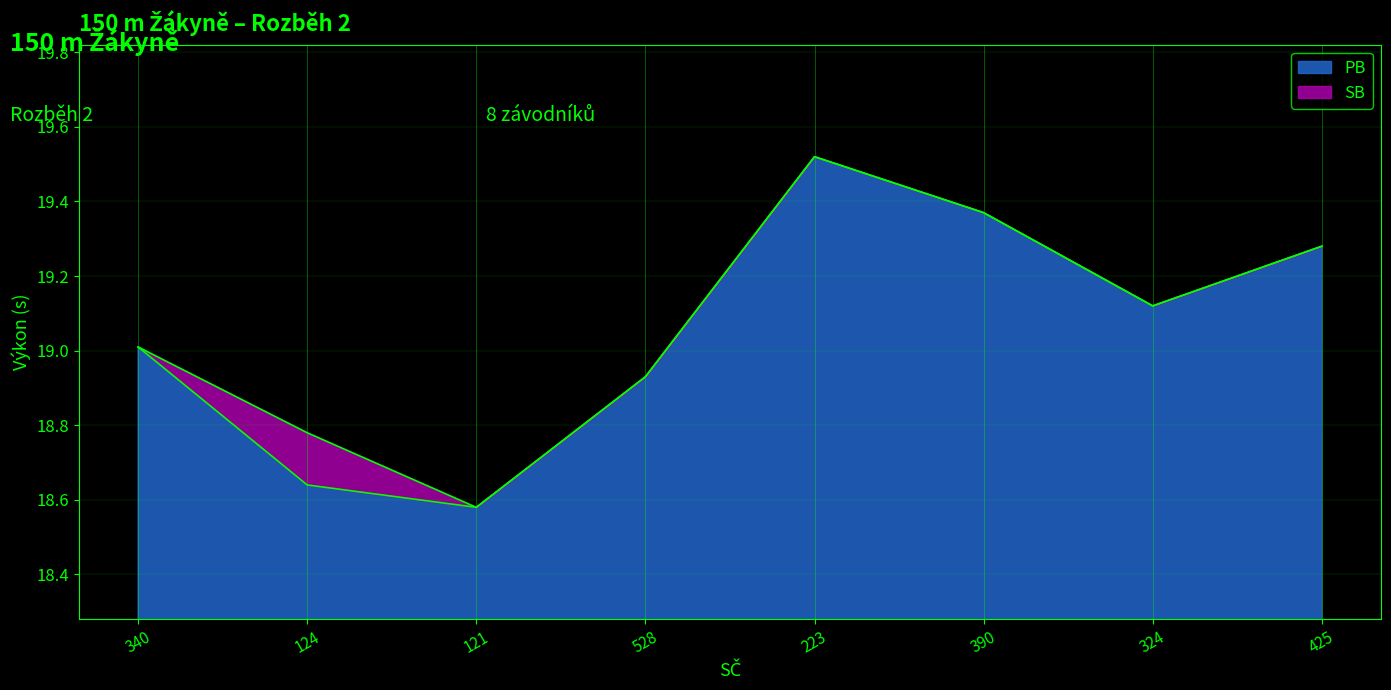

Which series has the largest total across all categories?

SB